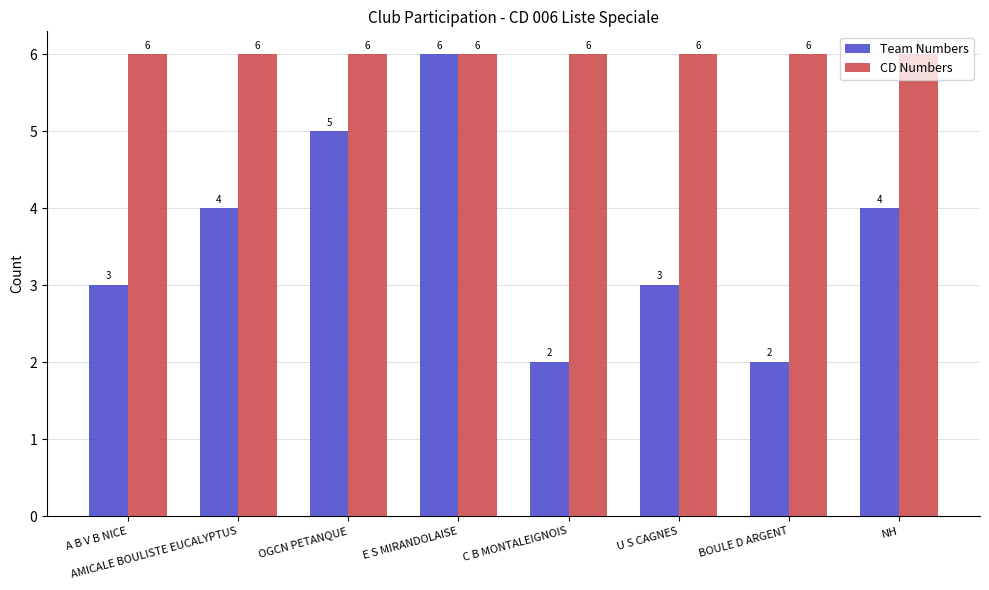

What is the difference between the highest and lowest values at NH?

2